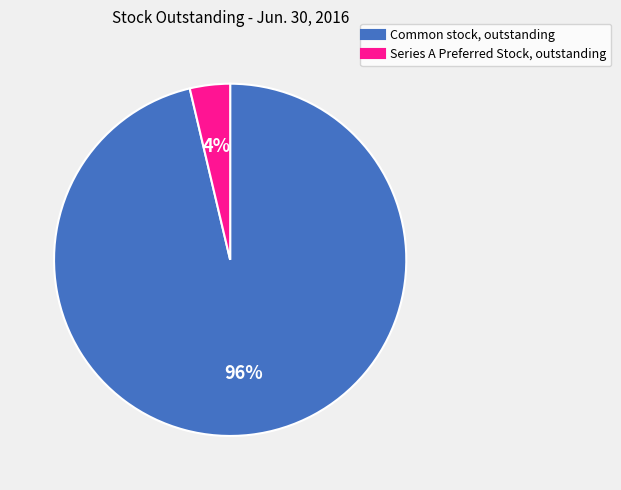

What is the largest slice in the pie chart?

Common stock, outstanding